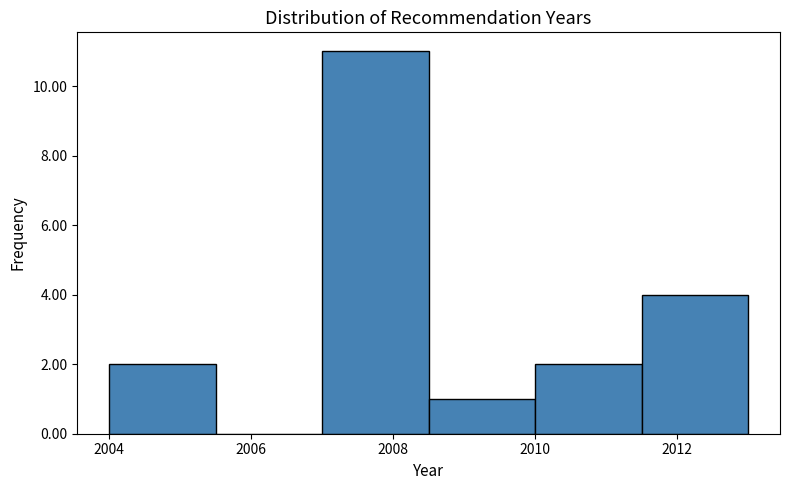

Over which range of the x-axis is the bar tallest?

2007.0 to 2008.5